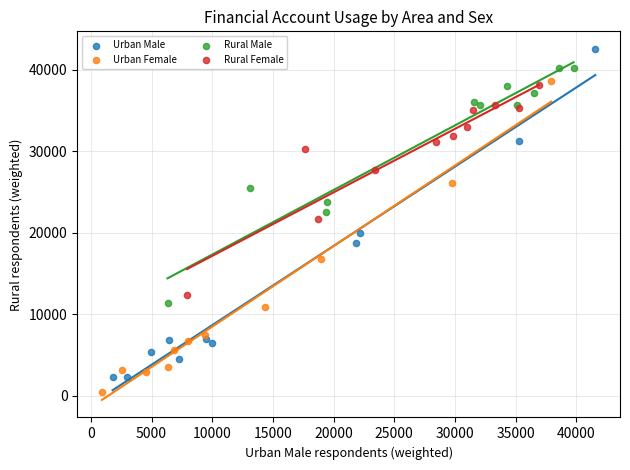

Which series has the largest Y range (max minus min)?

Urban Male